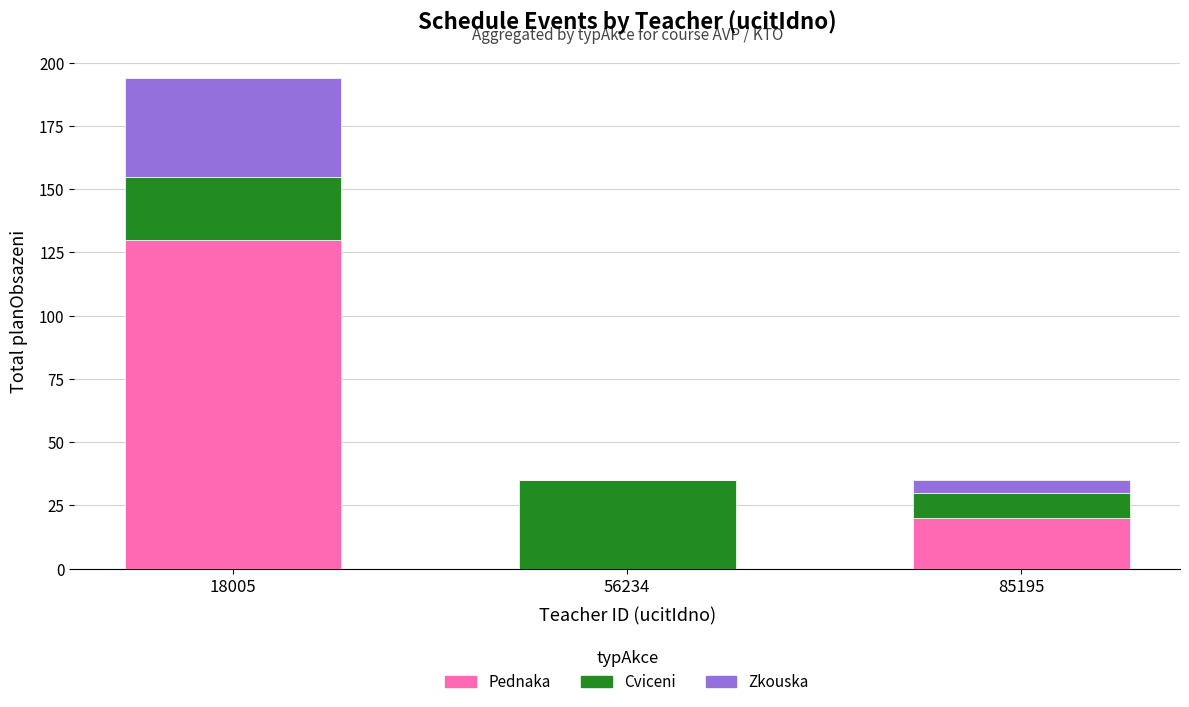

What is the total value across all series at 56234?

35